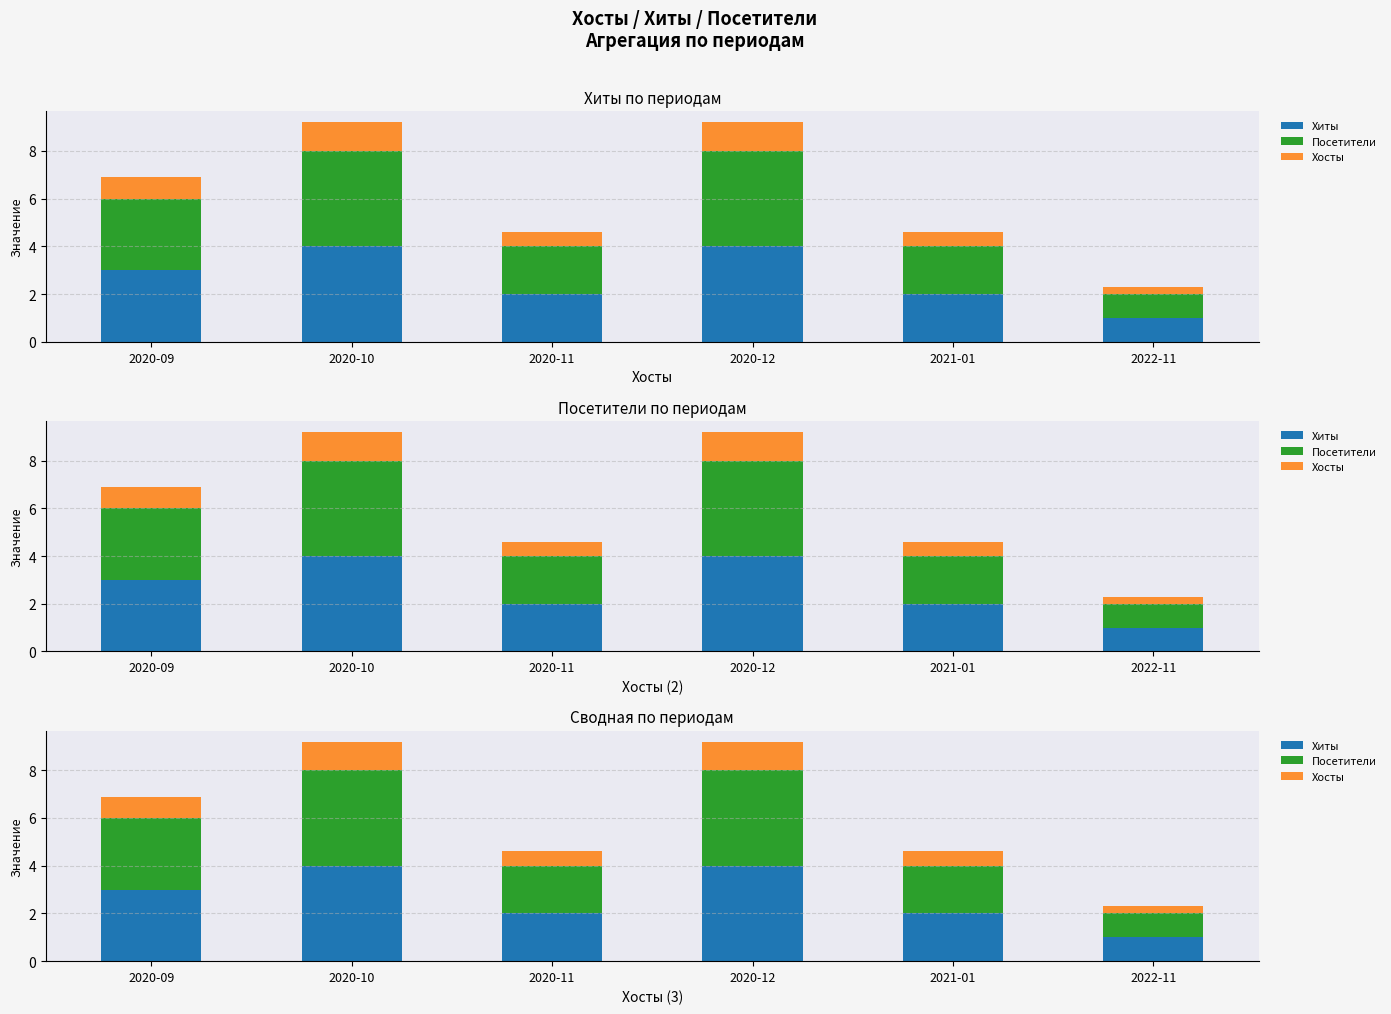

How many values in the Посетители series are below 3?

3